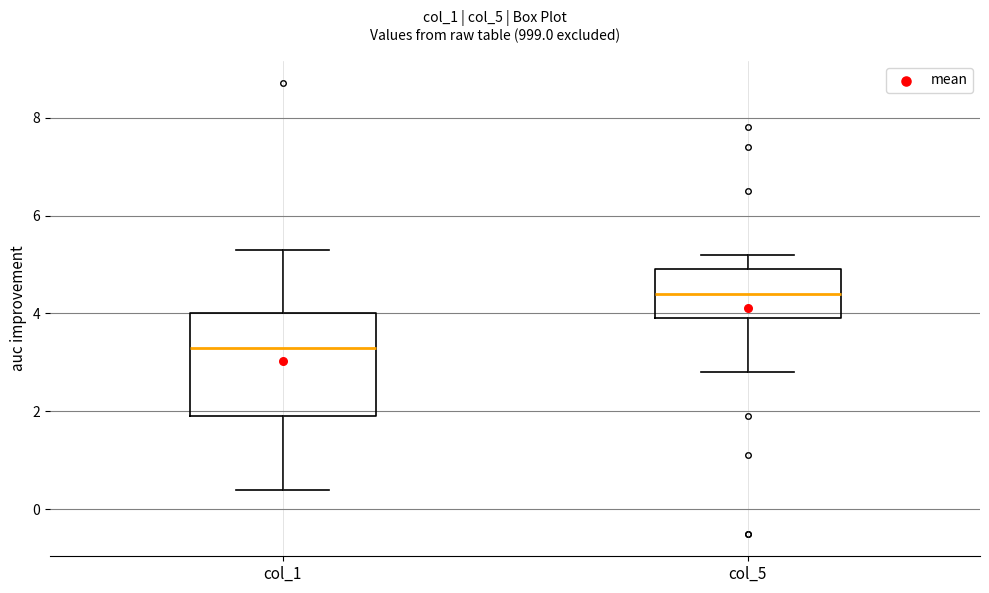

Where is the upper edge of the box for col_1 on the y-axis? The values are not printed on the chart, so give them approximately, as read against the axis.

4.0